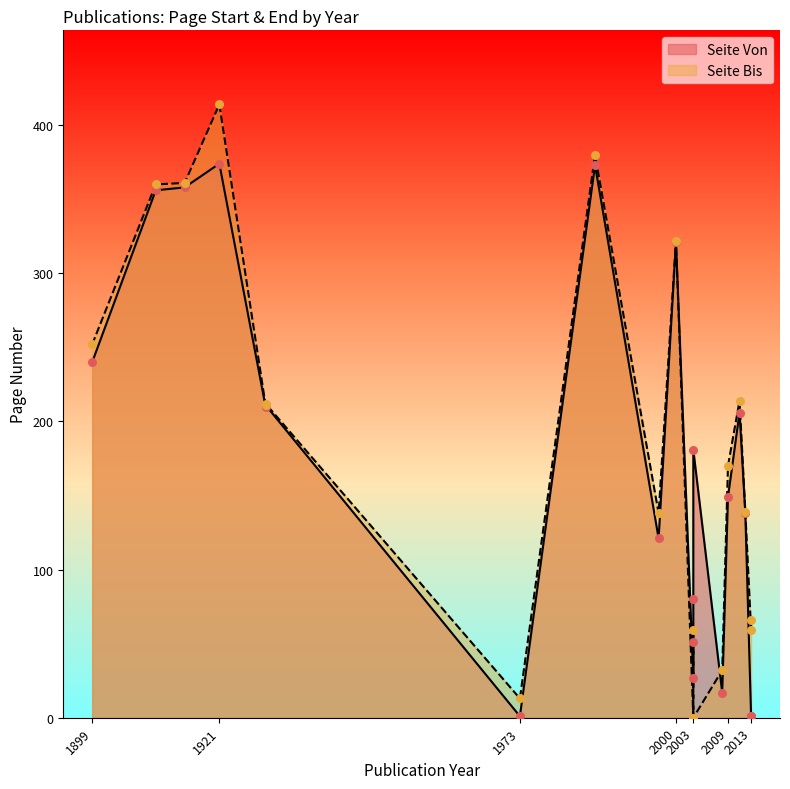

At how many categories does at least one series exceed 351?

4